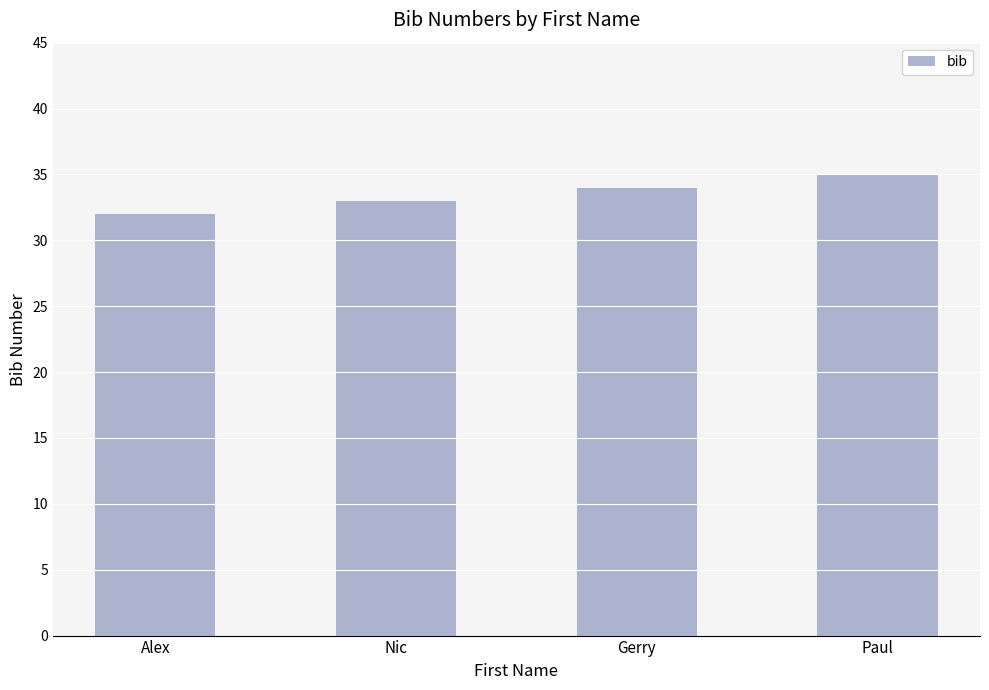

What is the smallest value displayed?

32